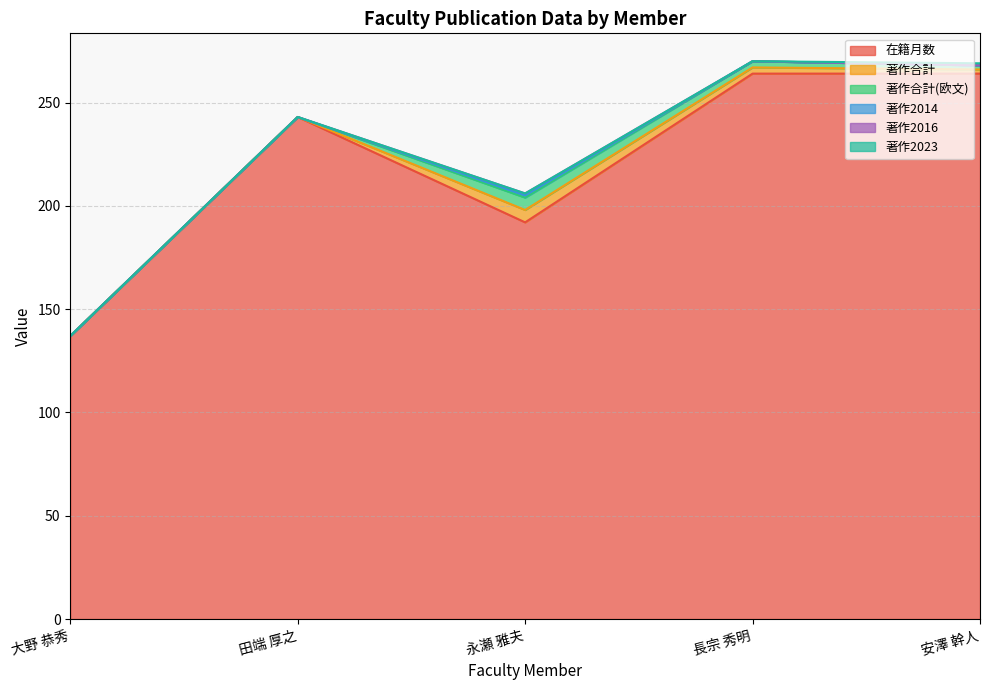

Count the number of data series in this chart.

6